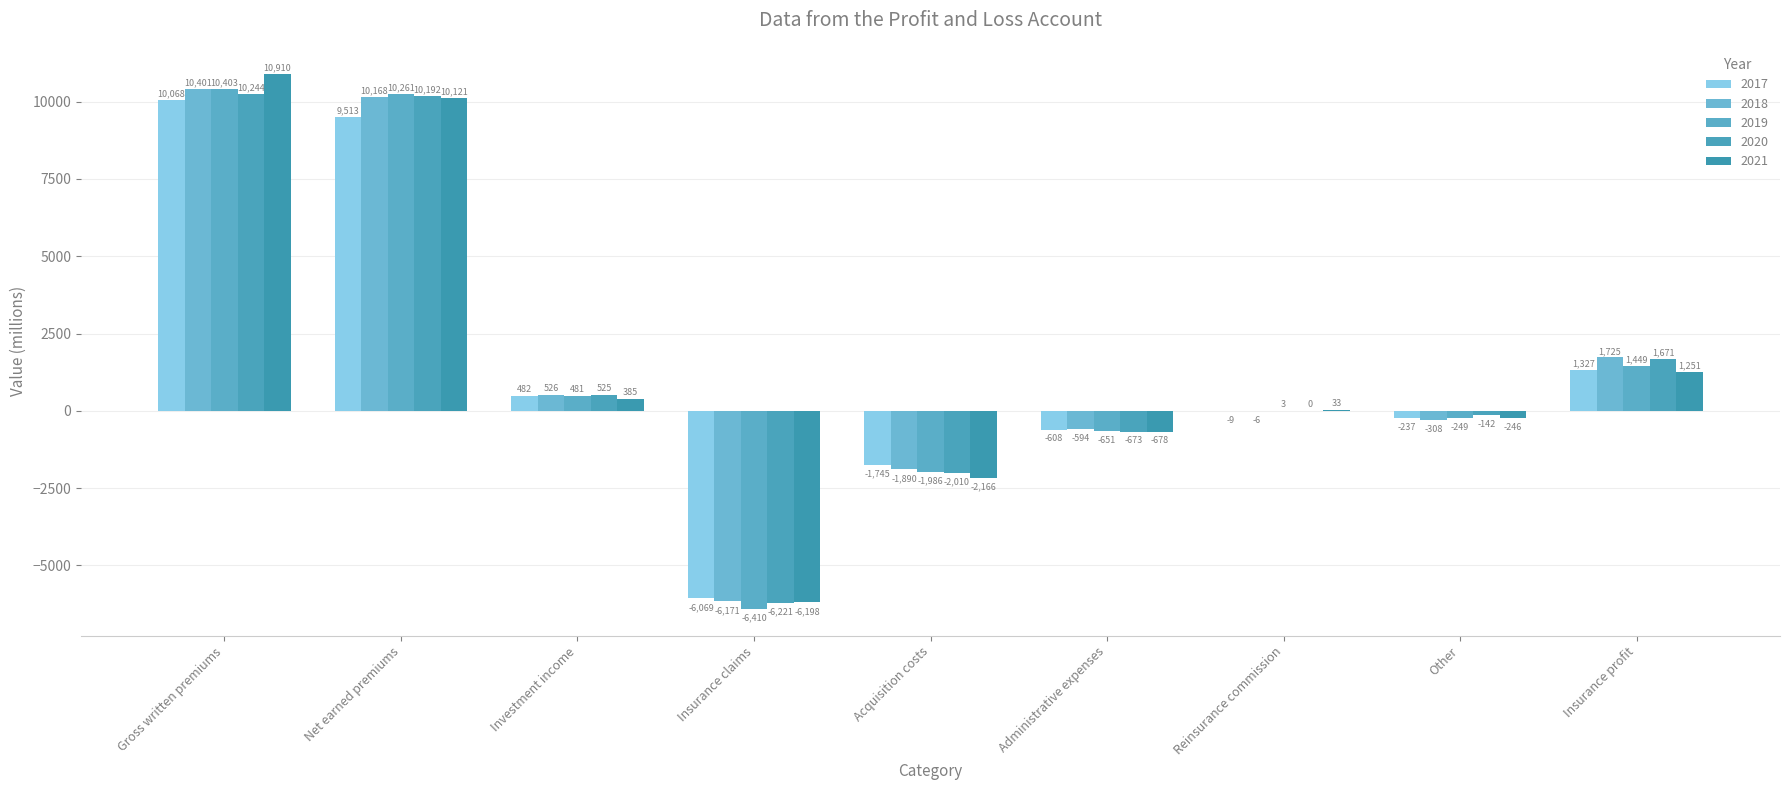

The value of 2018 at Reinsurance commission is -2. True or false?

False